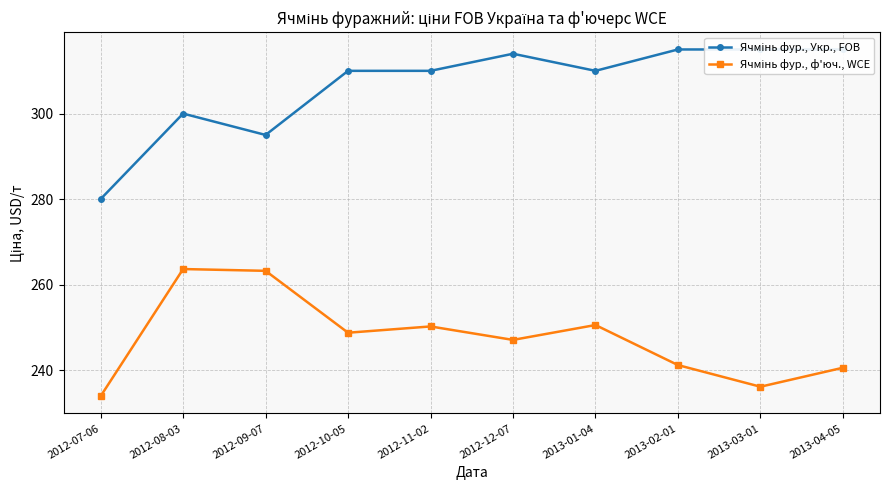

Which series has the widest spread of values?

Ячмінь фур., Укр., FOB